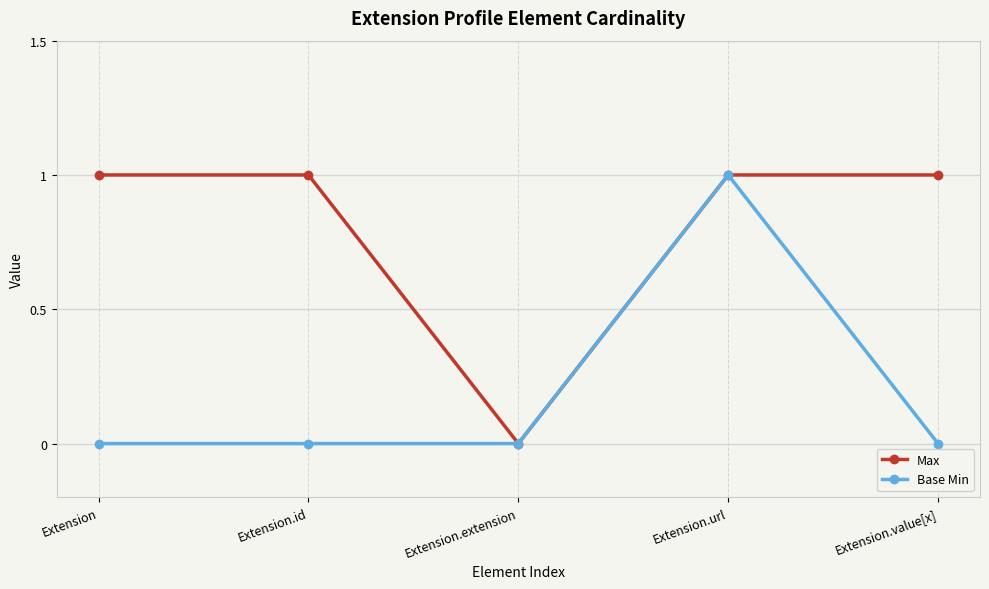

Which series changed the most between Extension.id and Extension.url?

Base Min